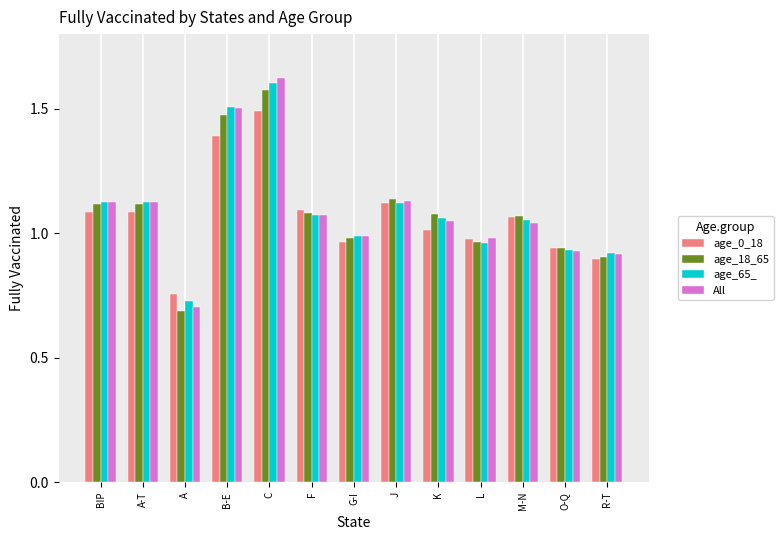

How many values in the age_18_65 series are below 1?

5